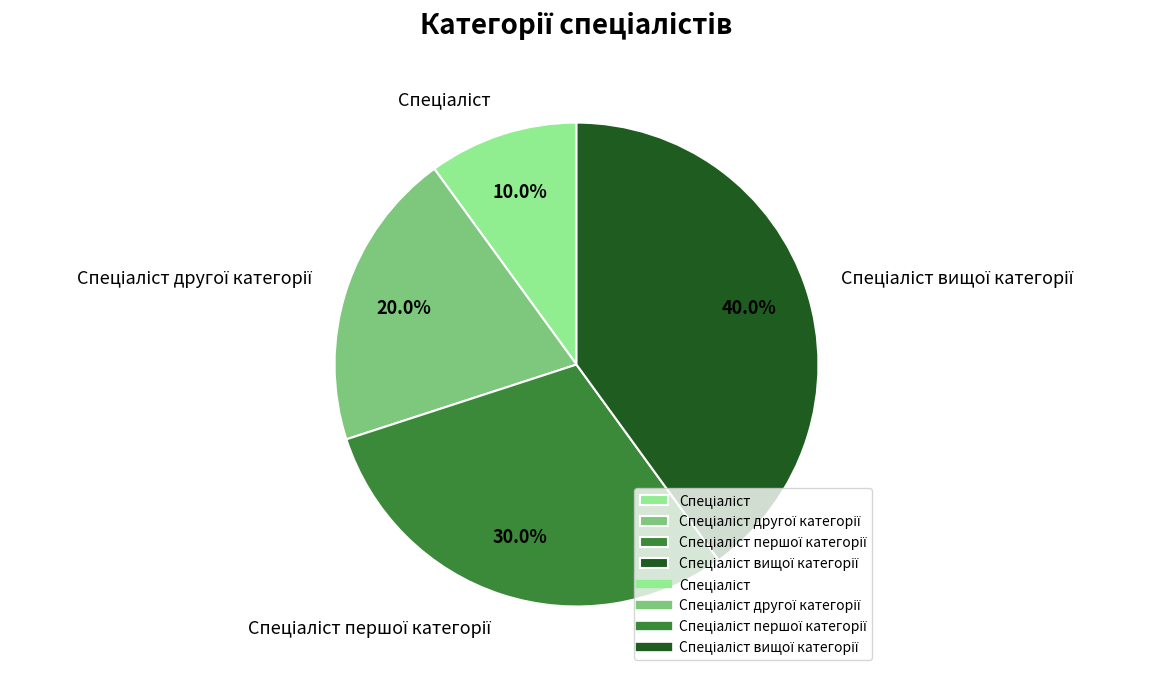

Is there a majority slice in this chart?

No